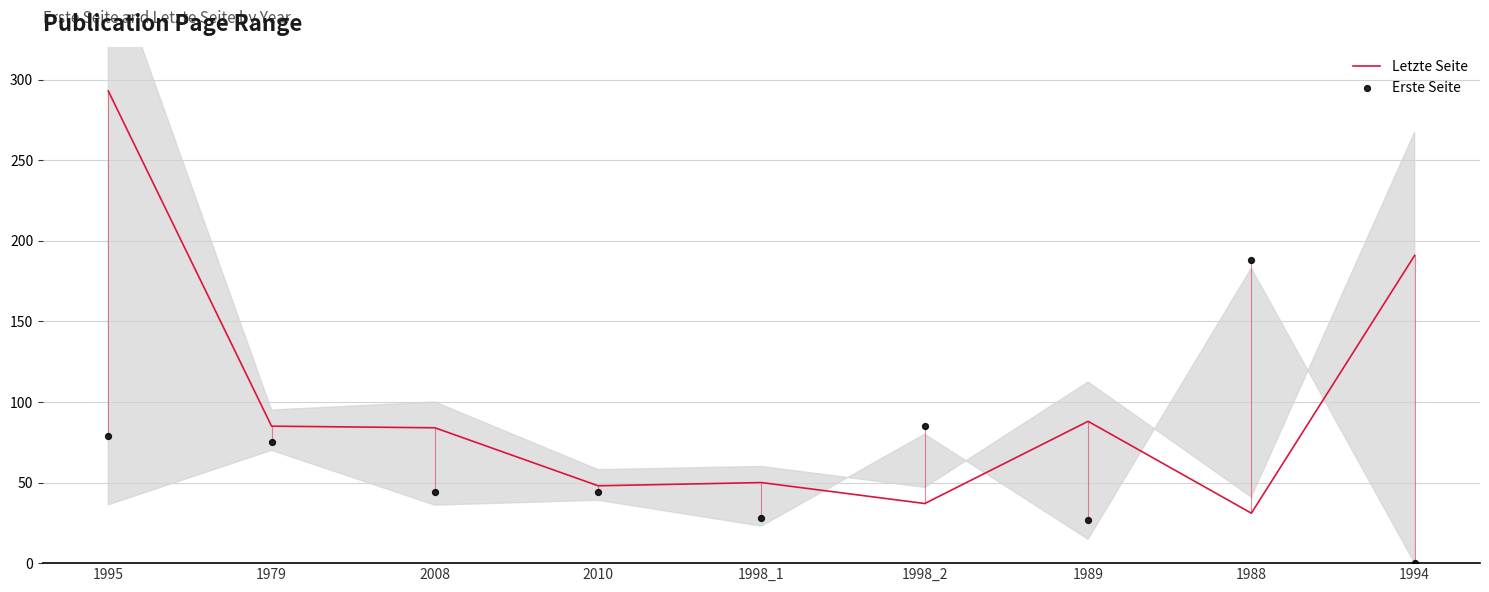

Is the value of Letzte Seite at 1998_1 greater than the value of Erste Seite at 1989?

Yes